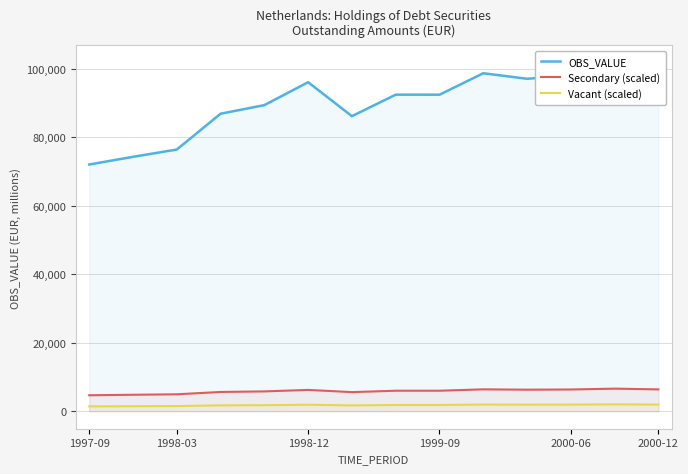

True or false: Vacant (scaled) and Secondary (scaled) cross at least once.

False